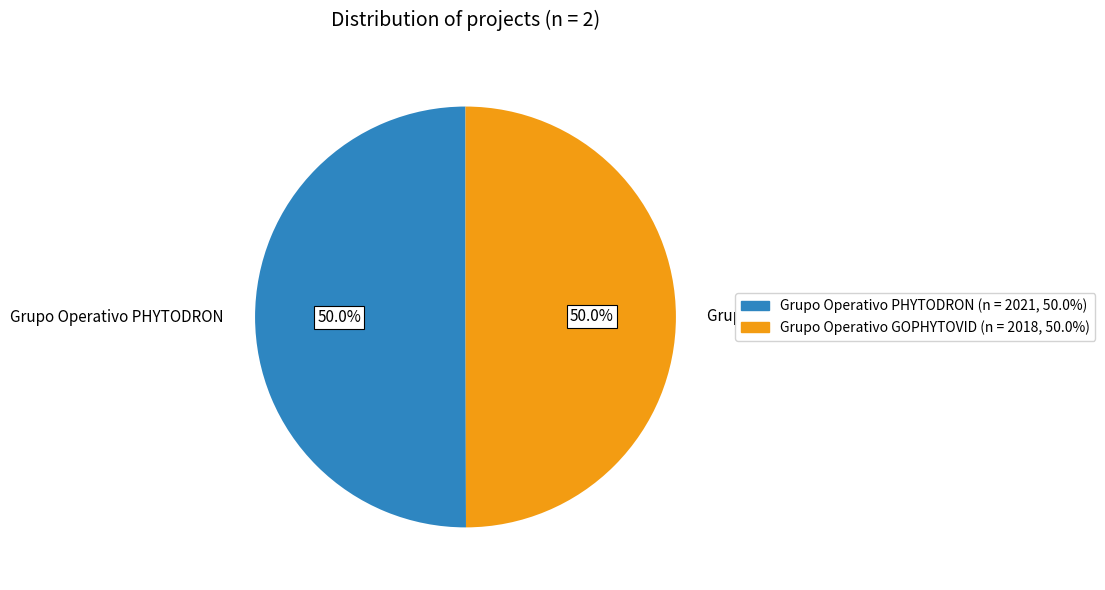

Is it true that Grupo Operativo PHYTODRON is 50% of the pie?

True